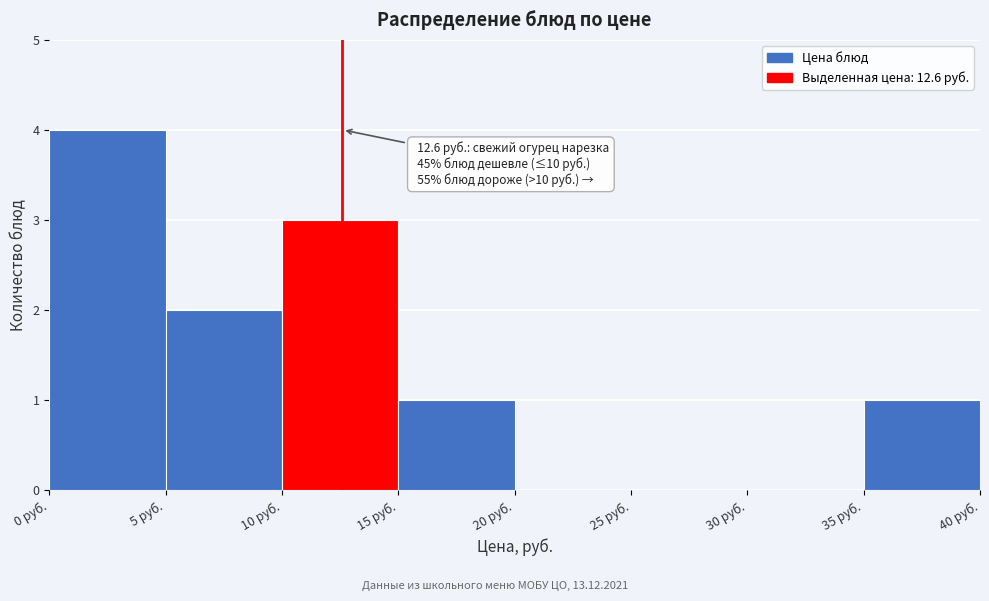

Over which range of the x-axis is the bar tallest?

0 to 5